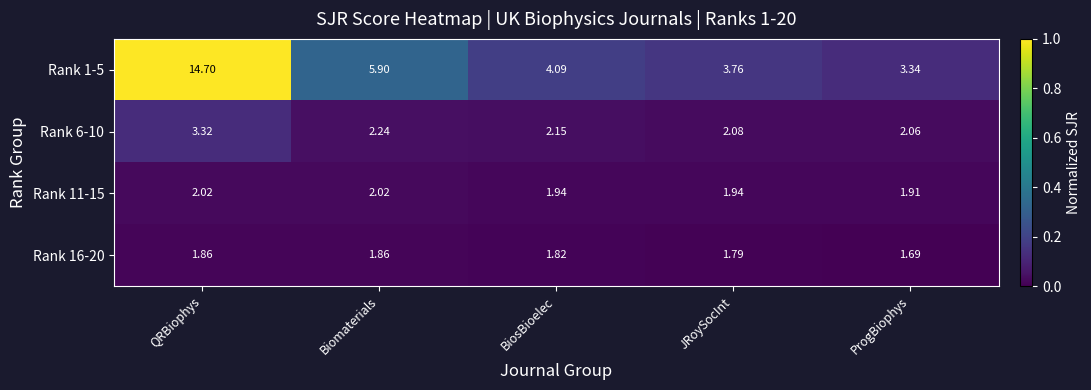

What is the difference between the highest and lowest values at QRBiophys?

12.8